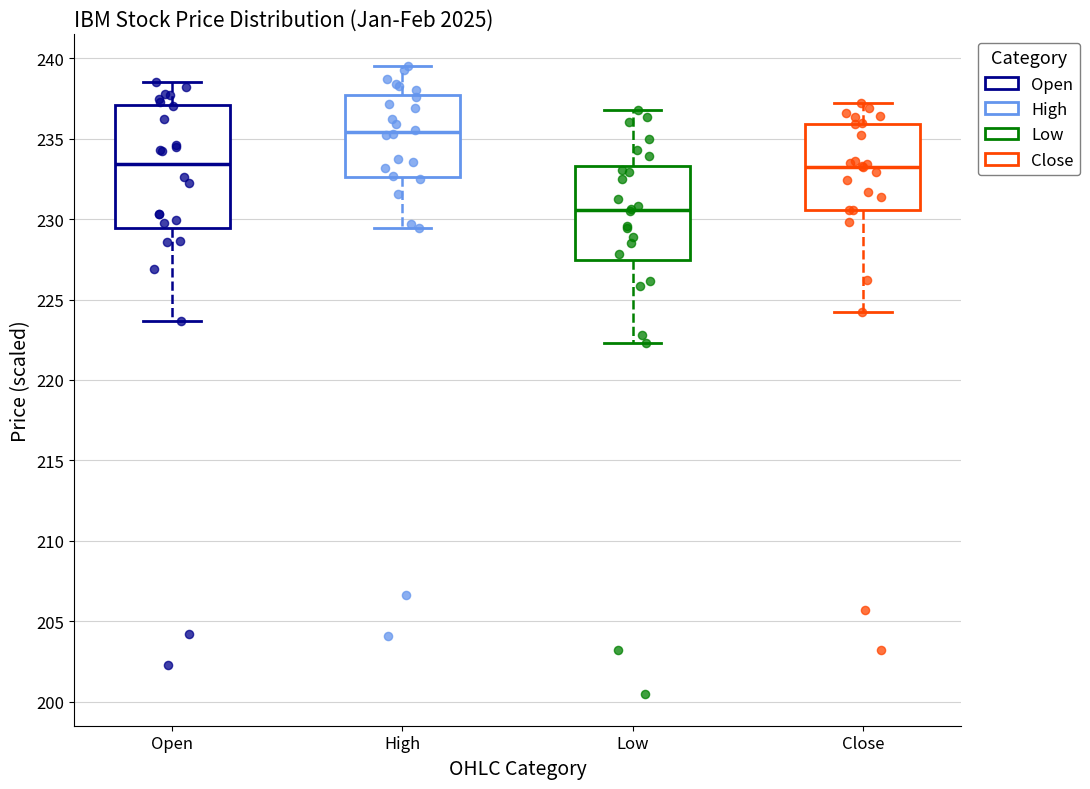

Reading left to right, read every box against the y-axis: the position of its median line, the range the box covers, and the ends of its whiskers. The values are not printed on the chart, so give them approximately, as read against the axis.

Open: median 233.5, box 229.5 to 237.0, whiskers 223.5 to 238.5
High: median 235.5, box 232.5 to 237.5, whiskers 229.5 to 239.5
Low: median 230.5, box 227.5 to 233.5, whiskers 222.5 to 237.0
Close: median 233.5, box 230.5 to 236.0, whiskers 224.0 to 237.0